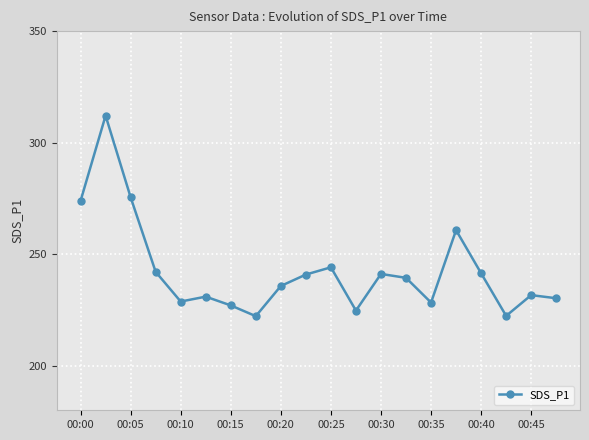

What is the greatest value displayed?

312.1